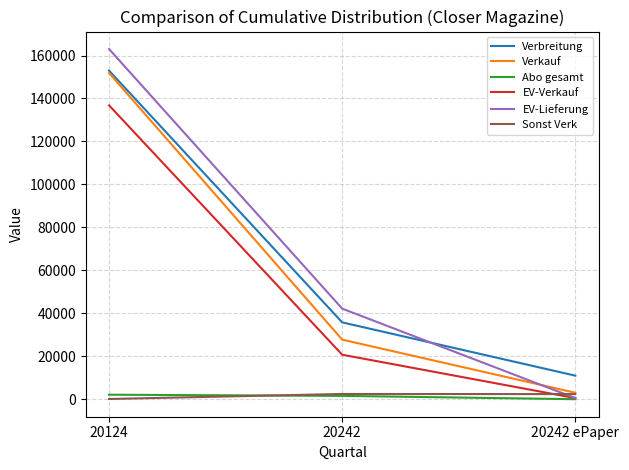

At which label does Verkauf first exceed 27766?

20124